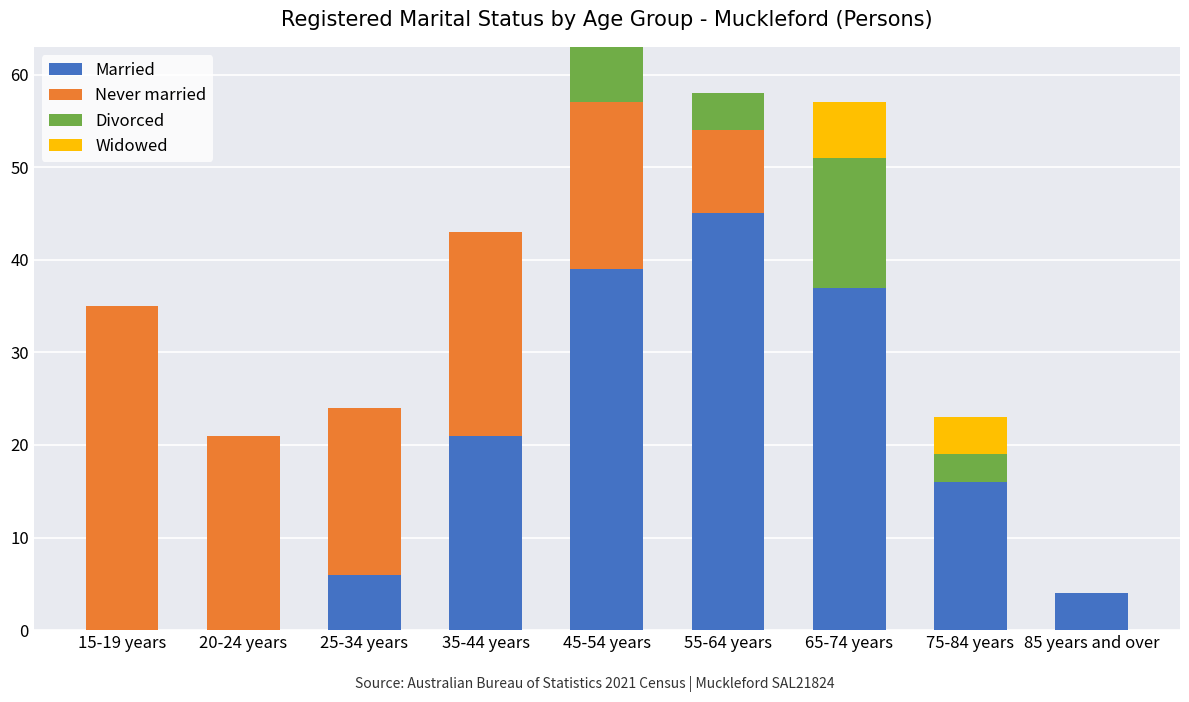

What is the total value across all series at 85 years and over?

4